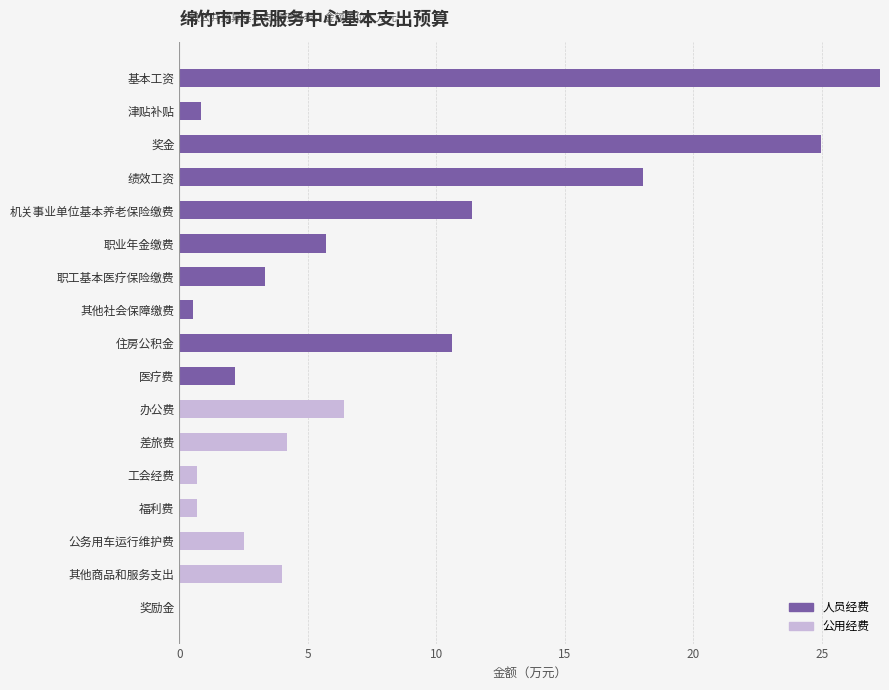

What is the total value across all series at 福利费?

0.7